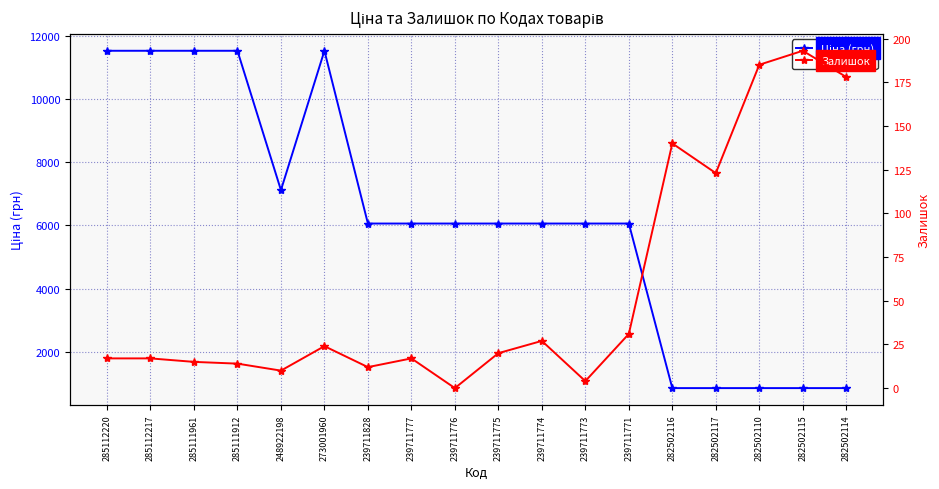

At which label does Залишок first exceed 20?

273001960